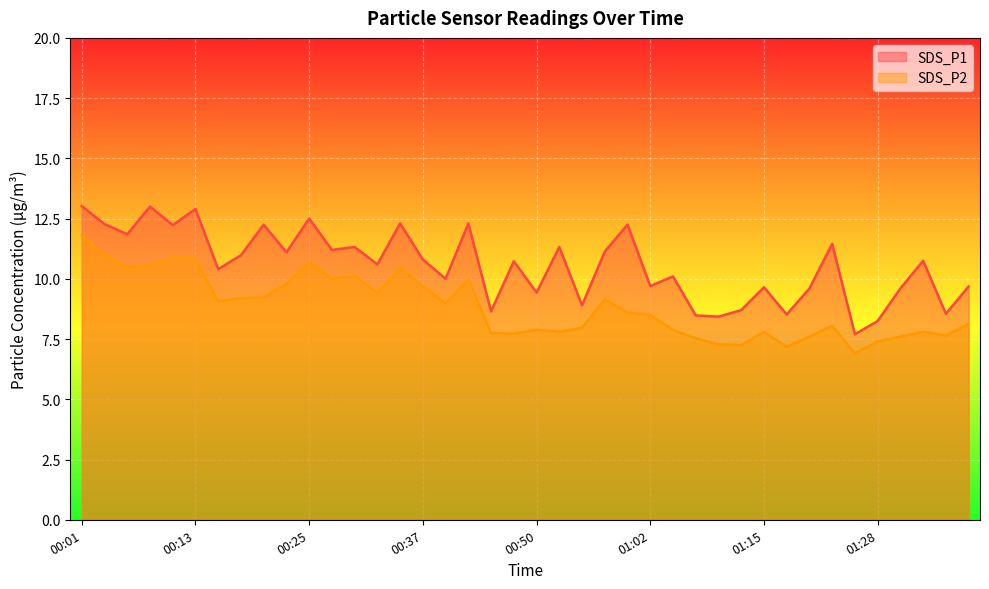

How many distinct data groups are displayed?

2